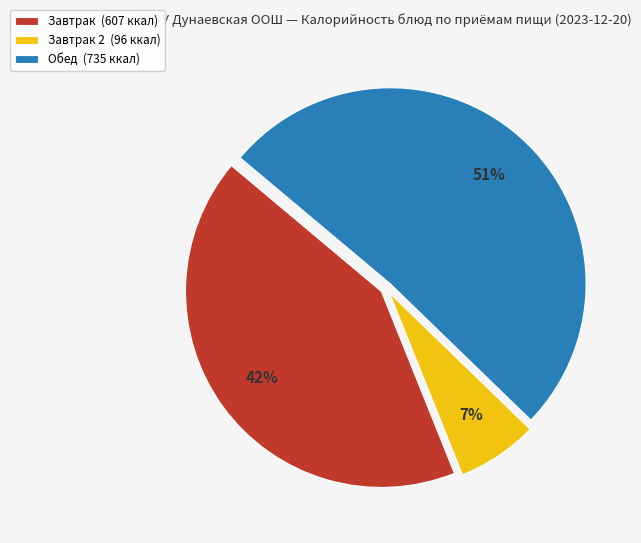

Rank the categories by value from highest to lowest.

Обед (735 ккал), Завтрак (607 ккал), Завтрак 2 (96 ккал)